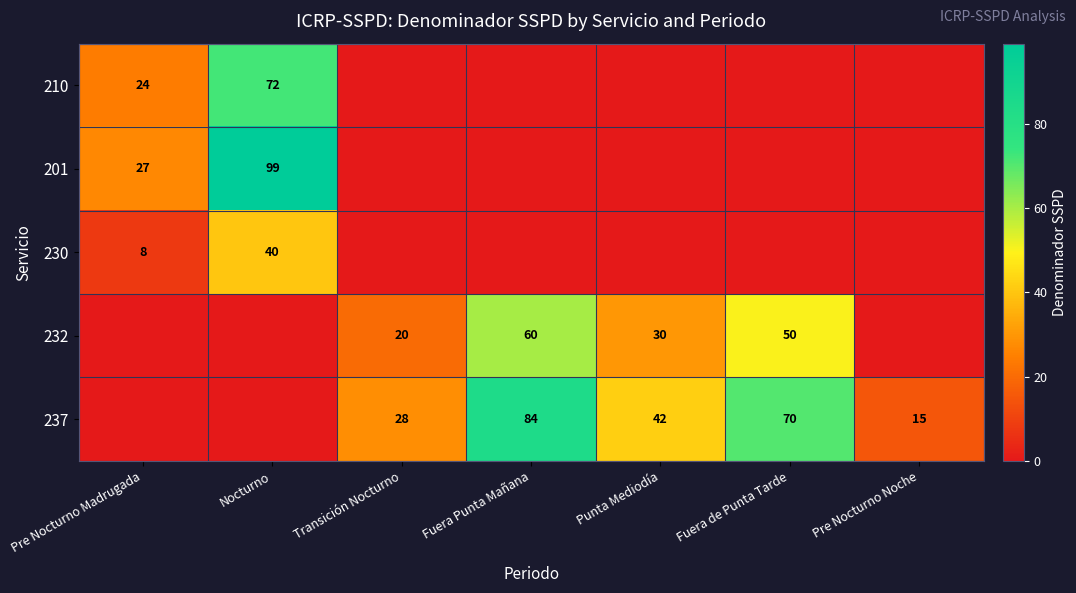

Is it true that 237 equals 62 at Punta Mediodía?

False